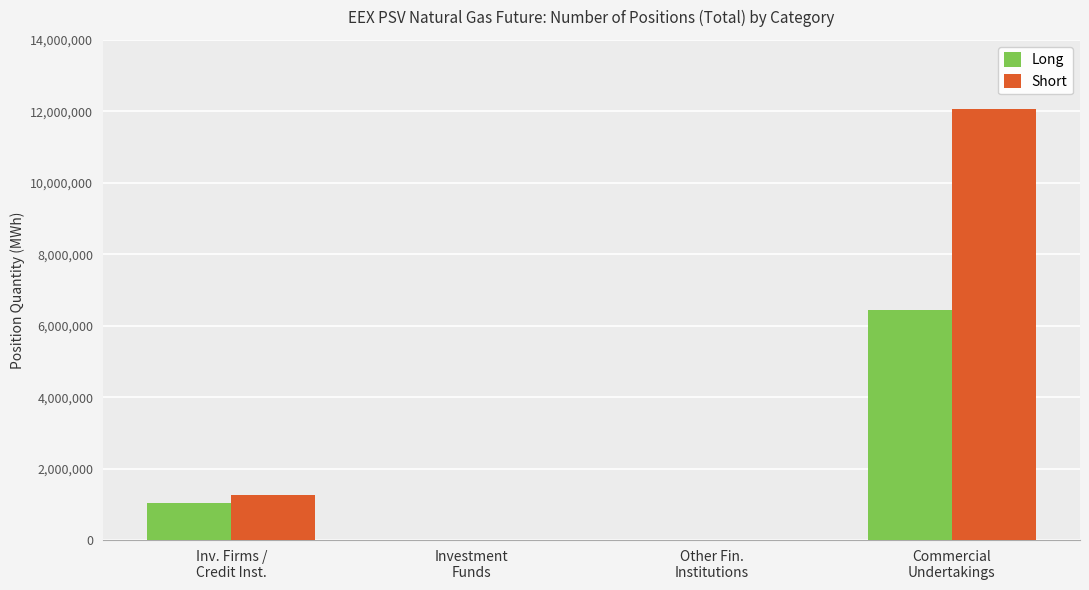

Which series has the widest spread of values?

Short